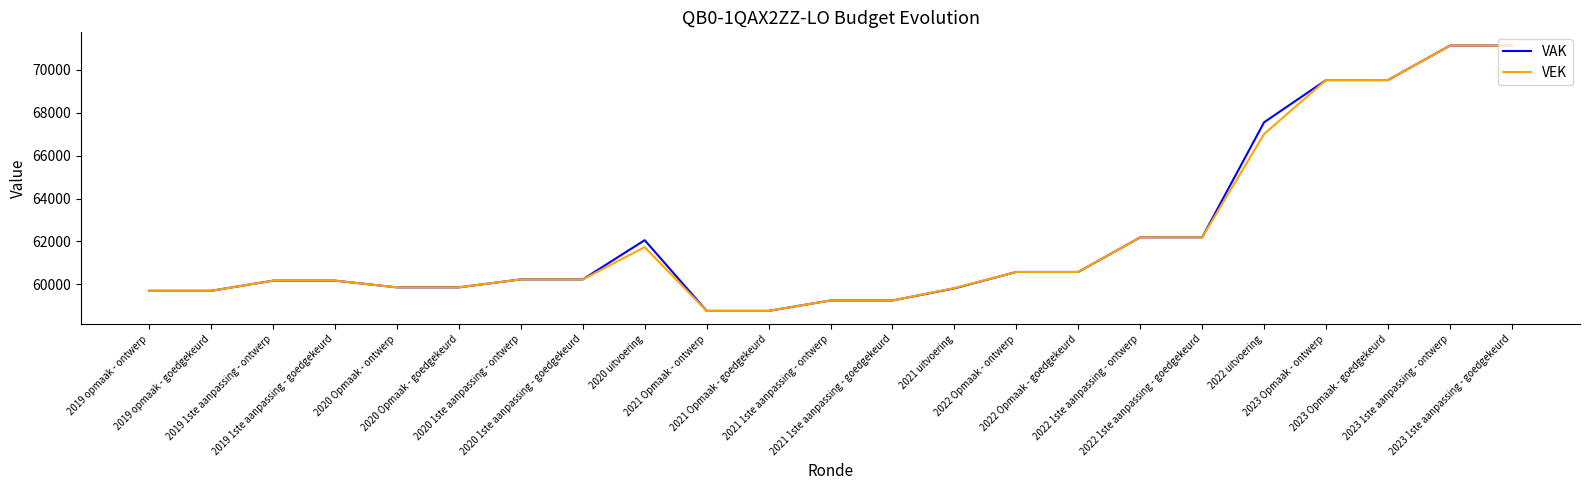

What is the minimum value for VAK?

58763